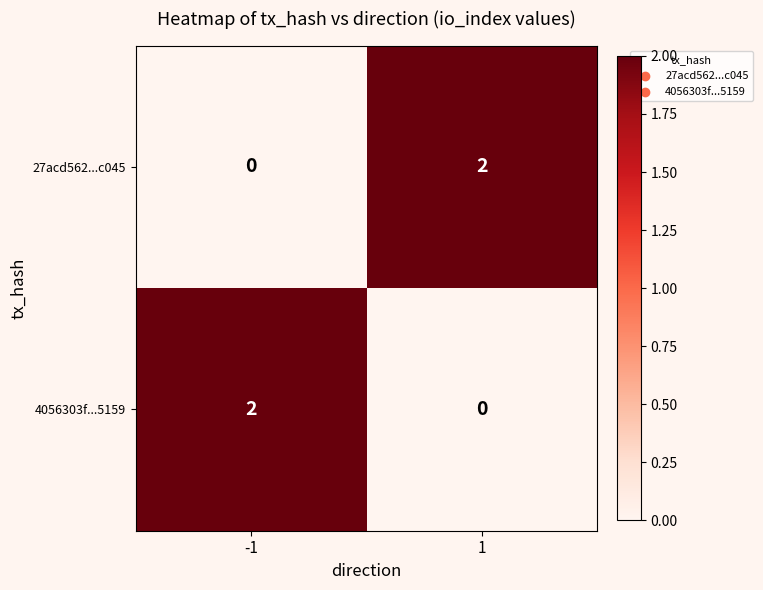

Reading right to left, extract all data points from this chart.

27acd562...c045: 2	0
4056303f...5159: 0	2